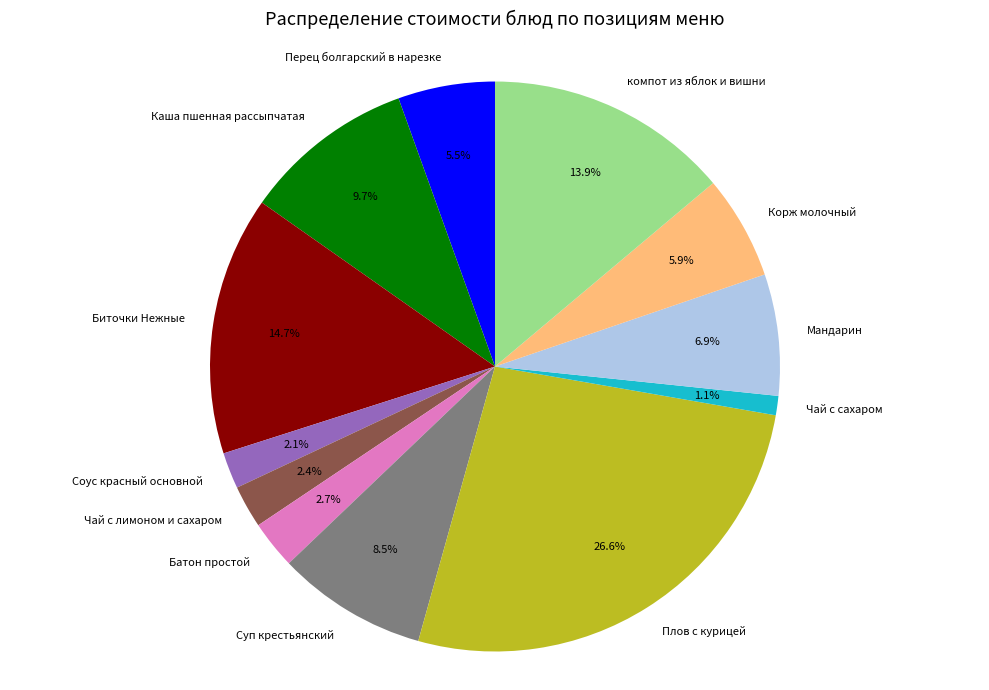

Is the sum of Чай с сахаром and компот из яблок и вишни greater than half?

No